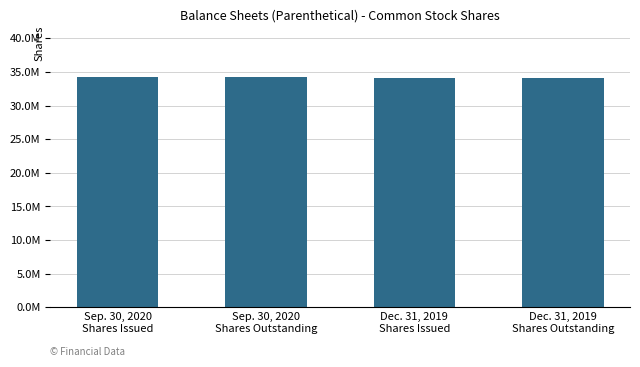

At which label is the value closest to 34192091?

Dec. 31, 2019
Shares Issued